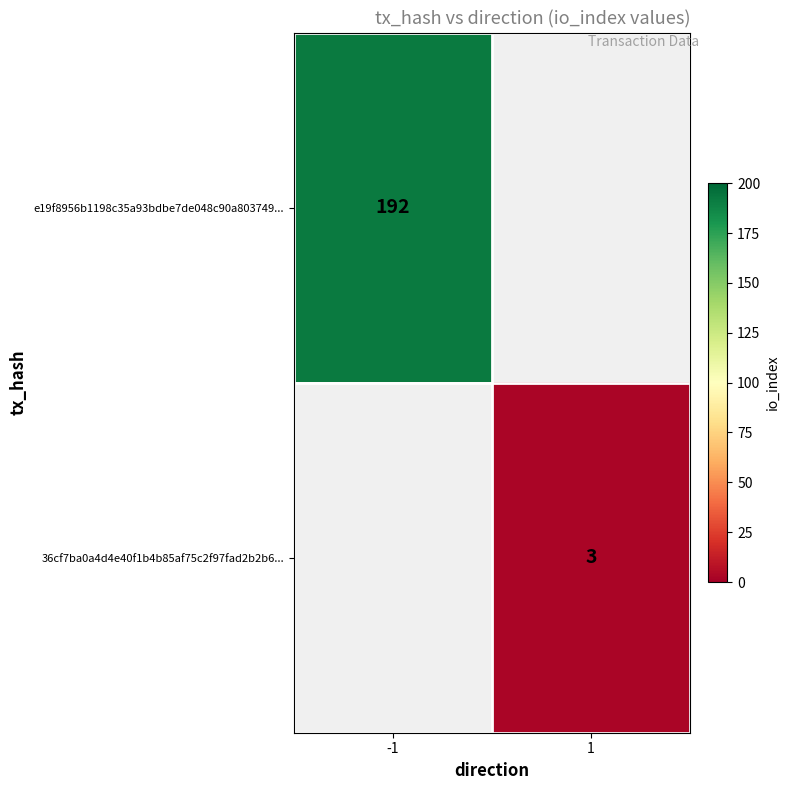

Is it true that 36cf7ba0a4d4e40f1b4b85af75c2f97fad2b2b6... equals 1 at 1?

False